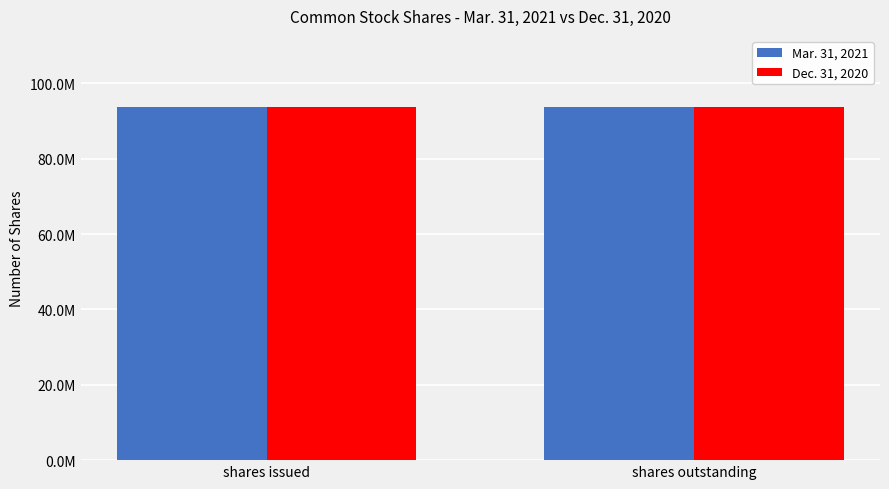

Which label corresponds to the smallest value in the chart?

shares issued